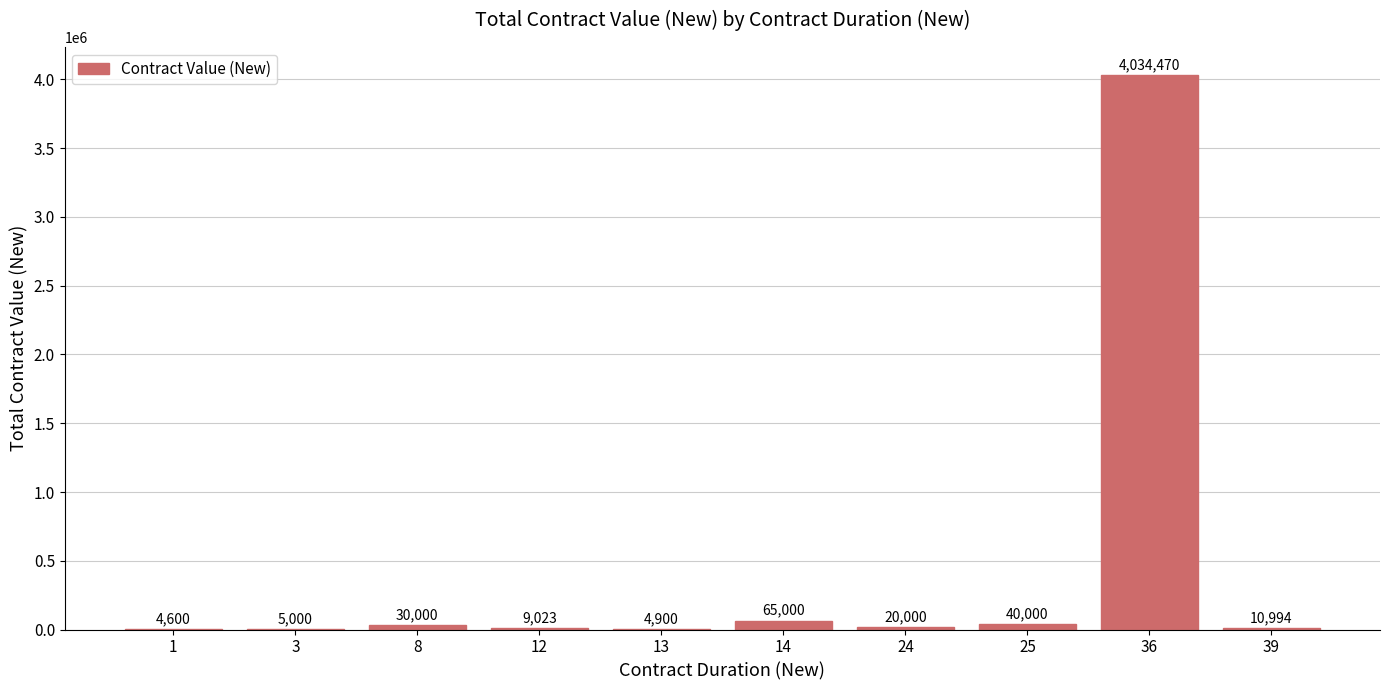

Where does the data first go above 20000?

8